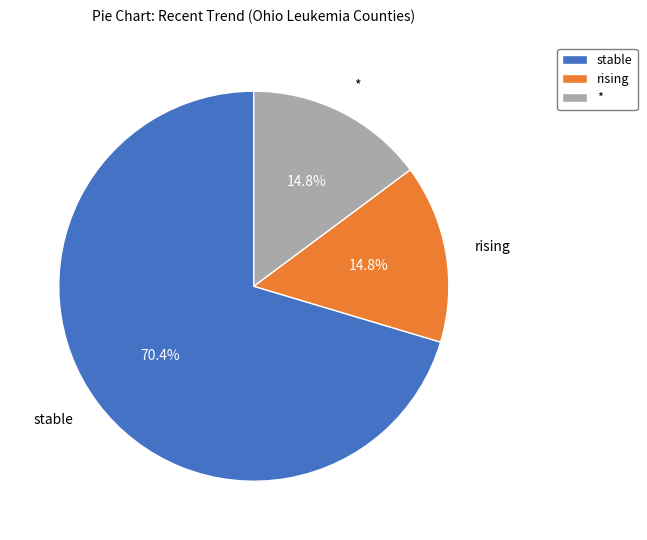

Which category has the biggest portion of the pie?

stable